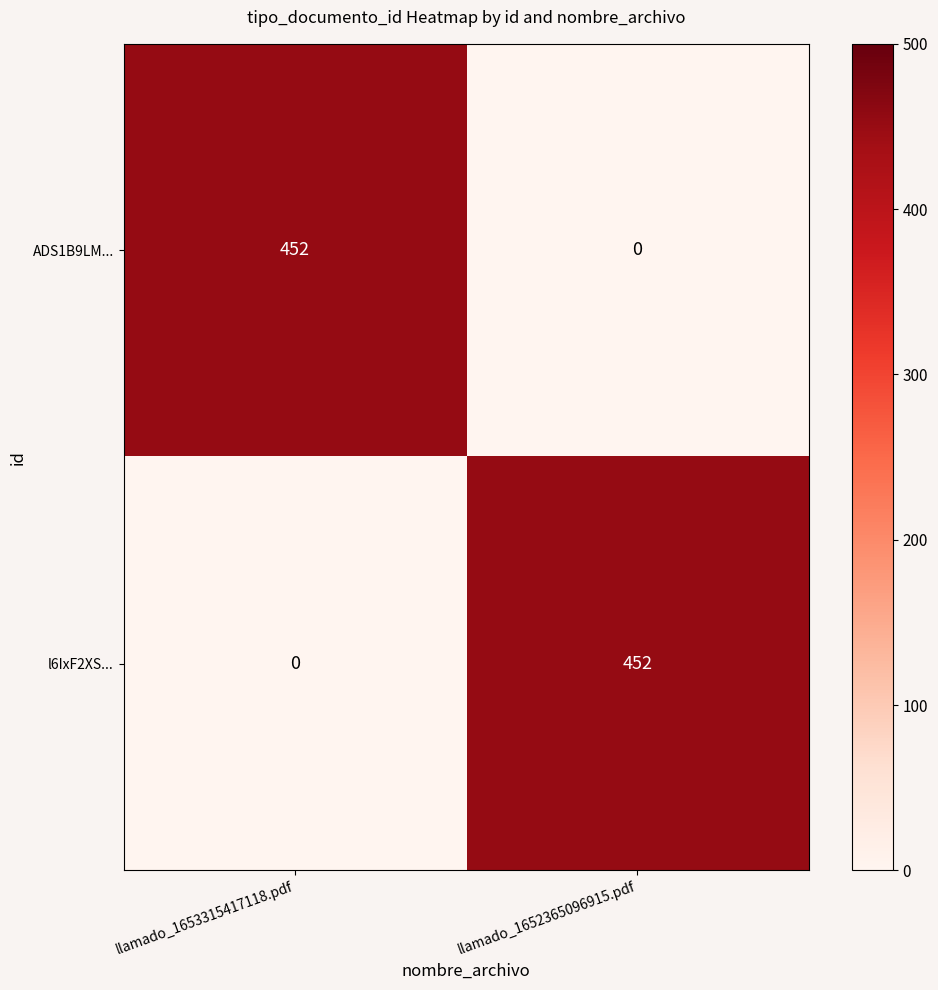

What is the maximum value for ADS1B9LM...?

452